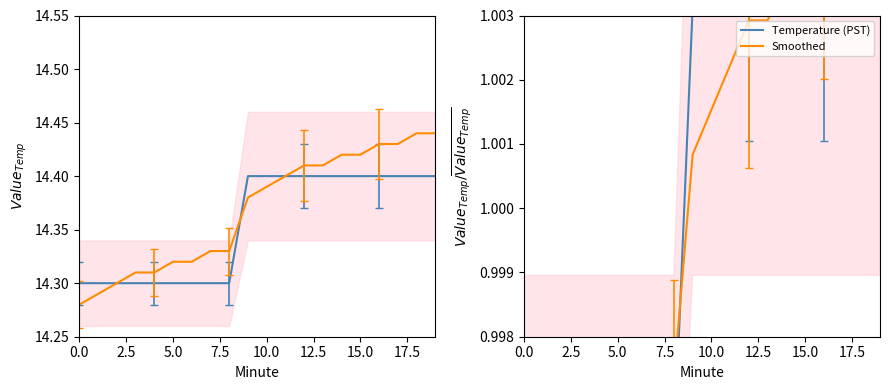

Which category has the highest value in the Smoothed series?

18